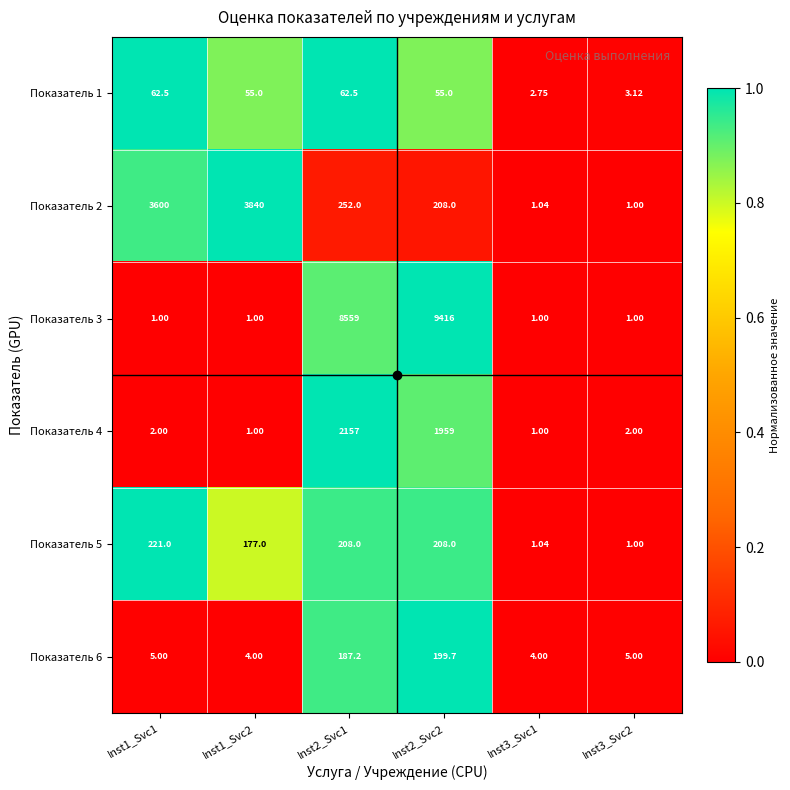

Is the value of Показатель 4 at Inst3_Svc2 greater than the value of Показатель 2 at Inst2_Svc1?

No